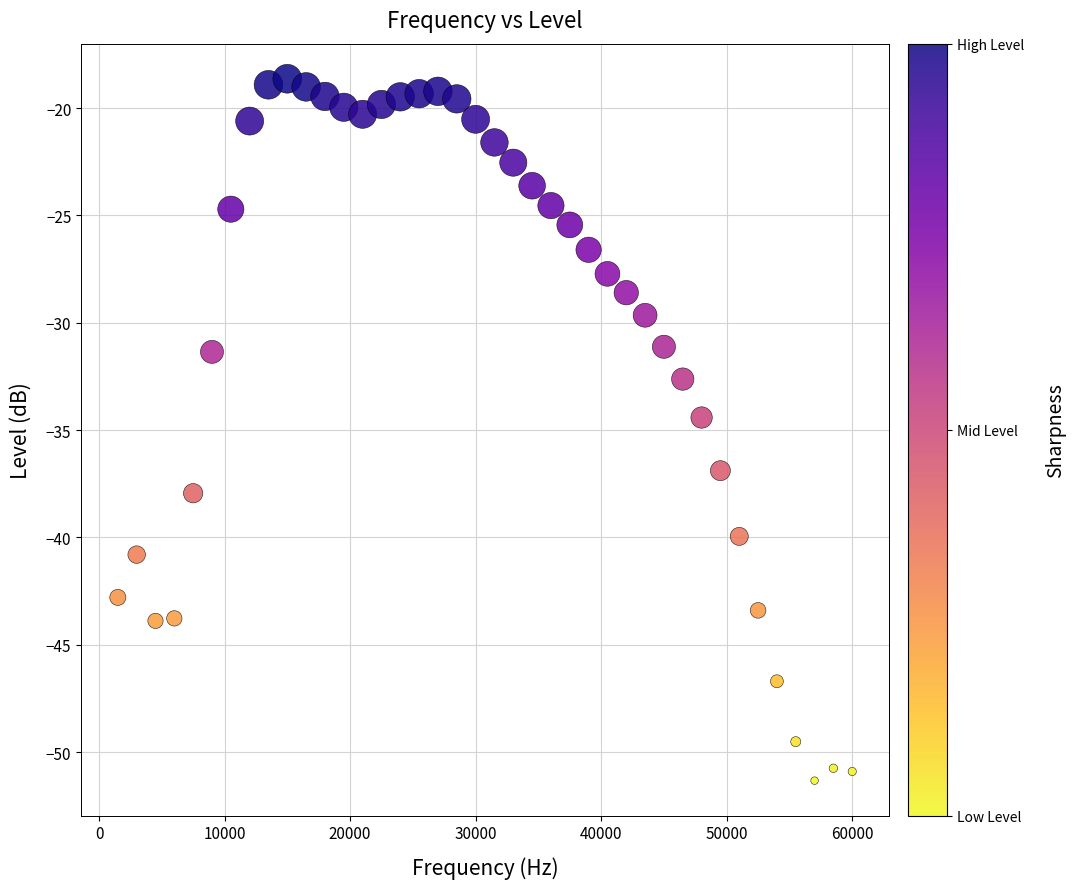

What is the range of X values (max minus min)?

58500.0